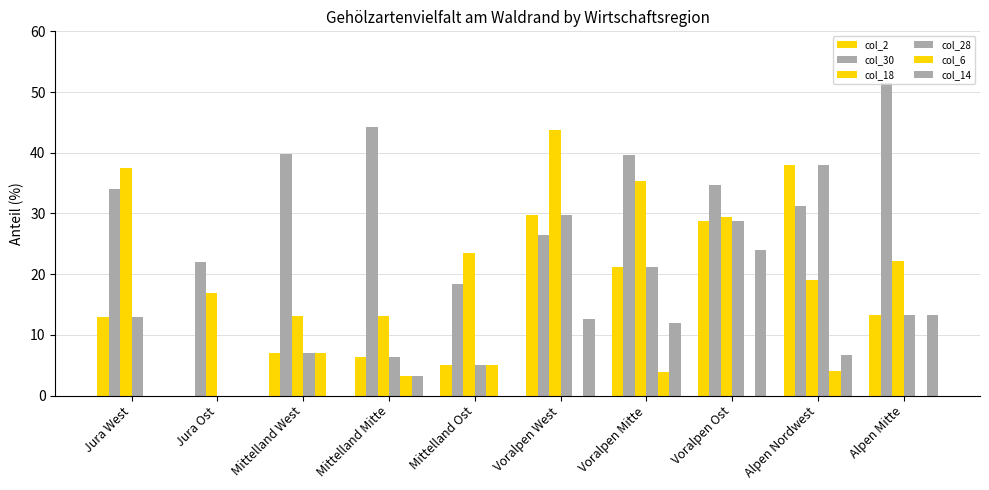

What is the difference between the second highest and second lowest values in the col_18 series?

24.4